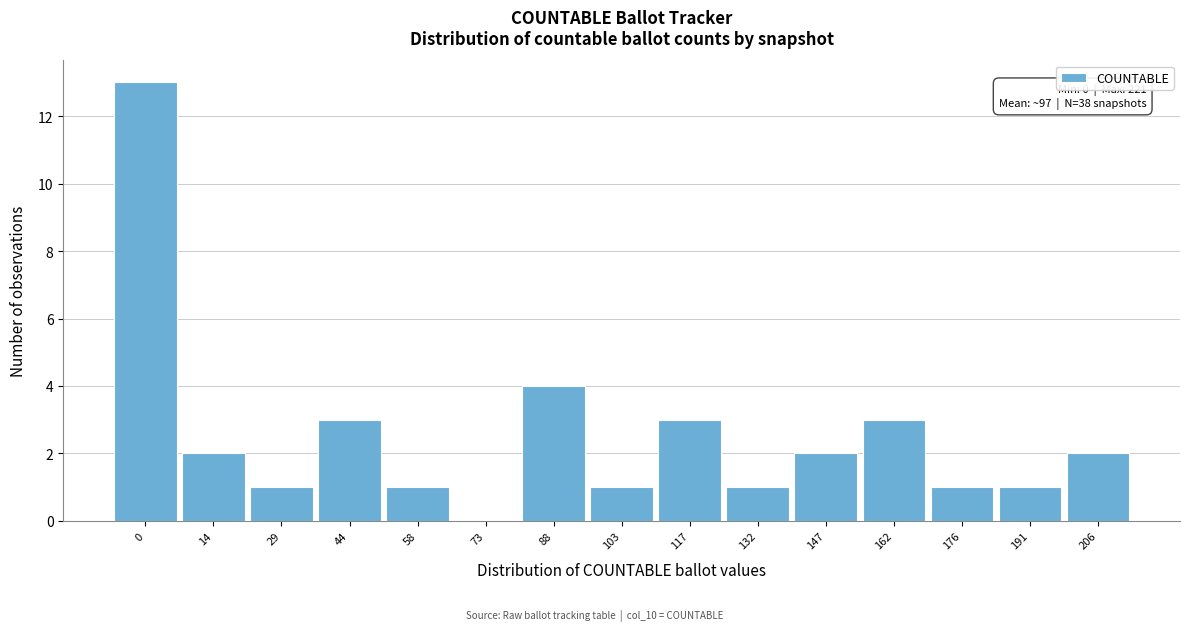

Reading left to right, transcribe all the data shown in this chart.

0=13	14=2	29=1	44=3	58=1	73=0	88=4	103=1	117=3	132=1	147=2	162=3	176=1	191=1	206=2